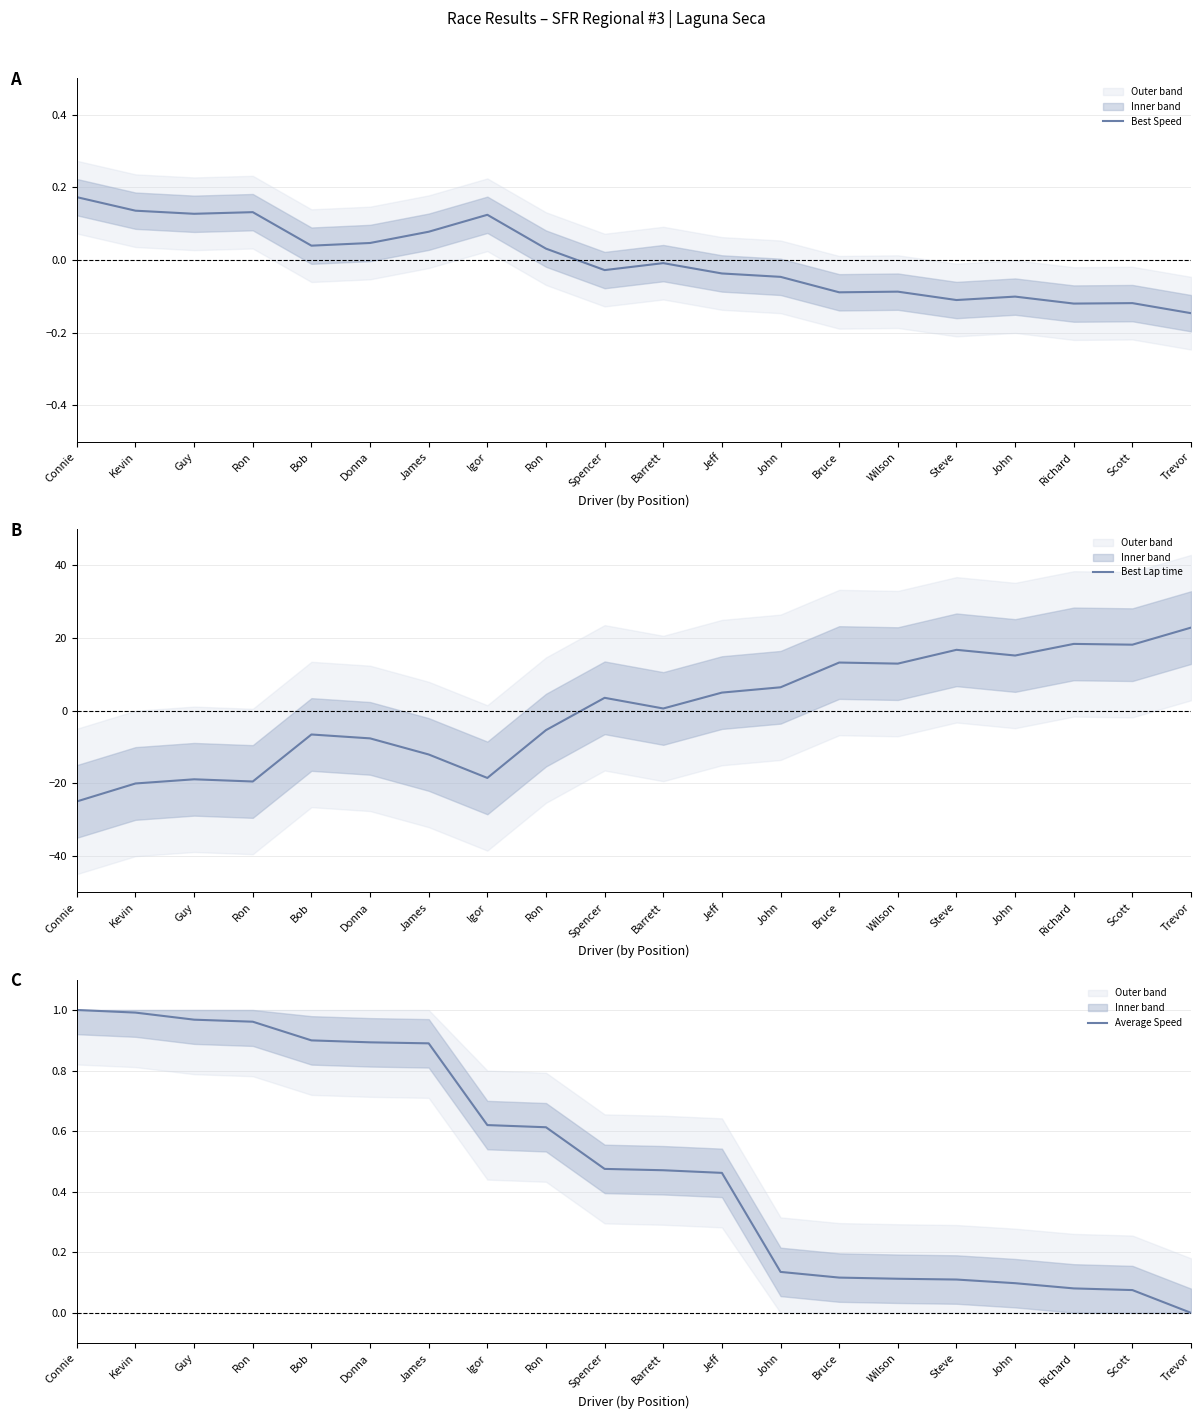

How many data points in Average Speed are above 0?

19